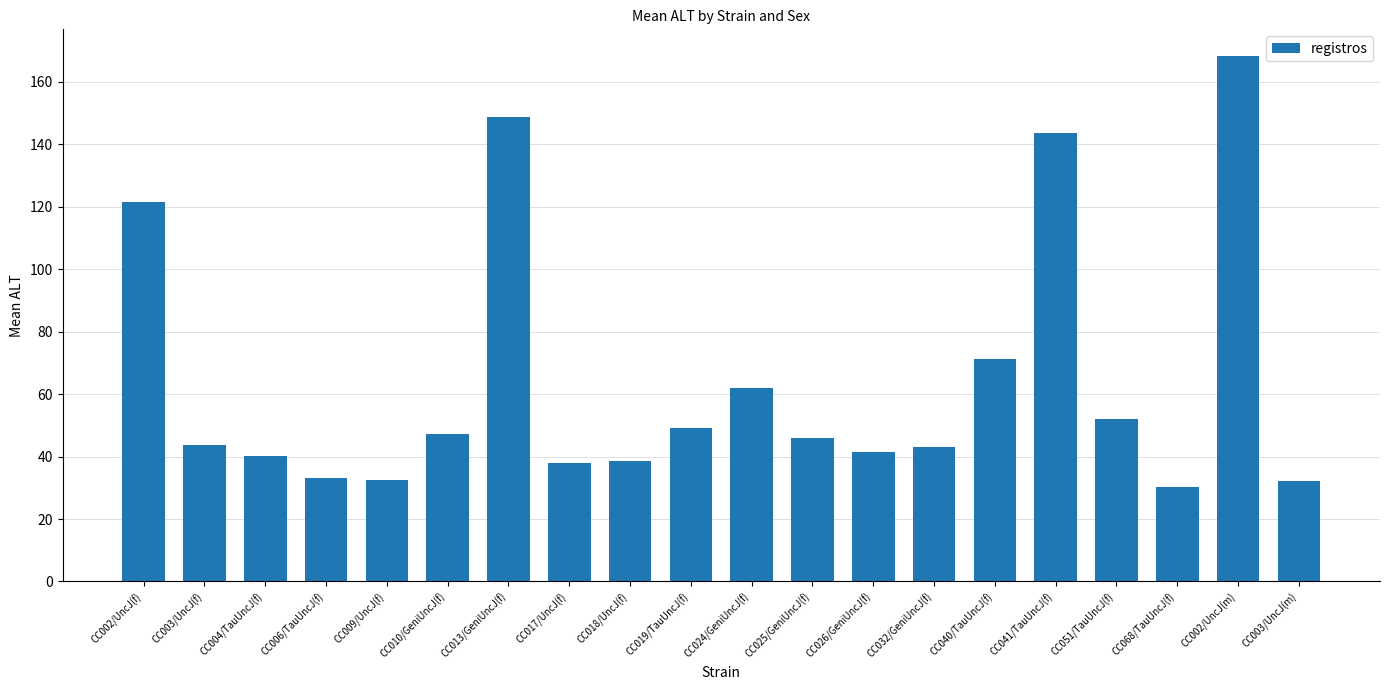

Which category has the highest value across all series?

CC002/UncJ(m)